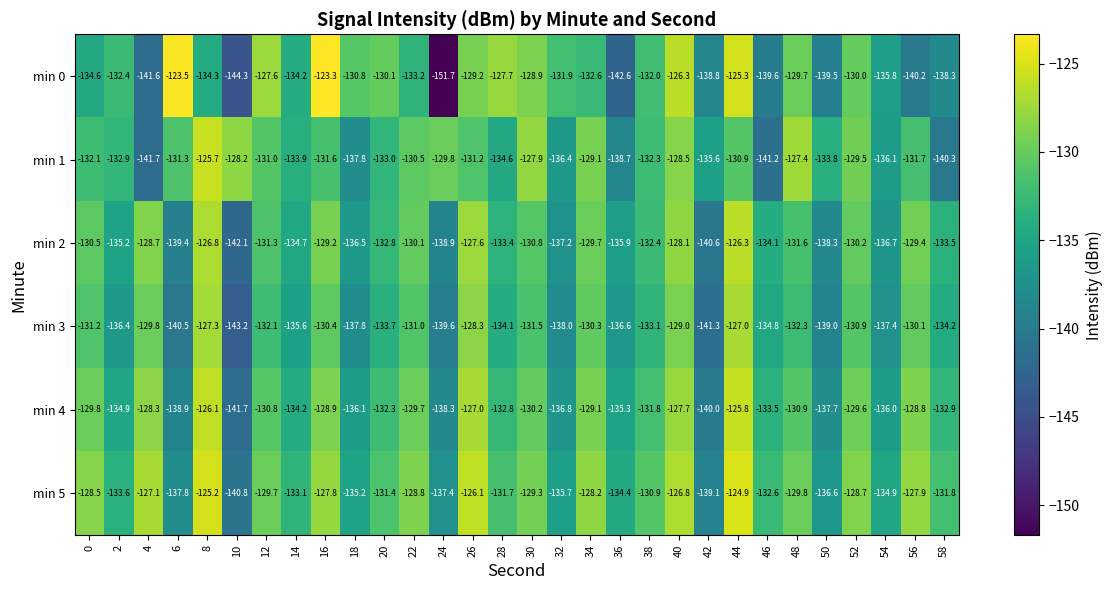

What is the total value across all series at 34?

-779.0